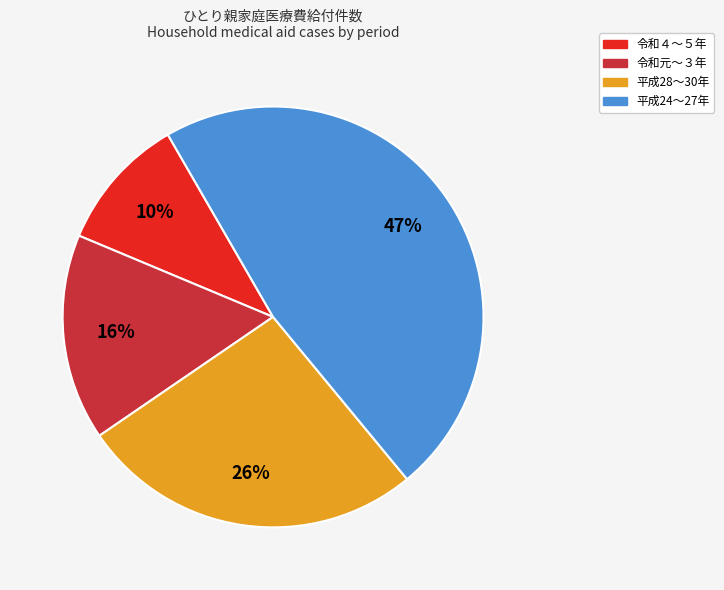

Is it true that 令和４～５年 is 10% of the pie?

True